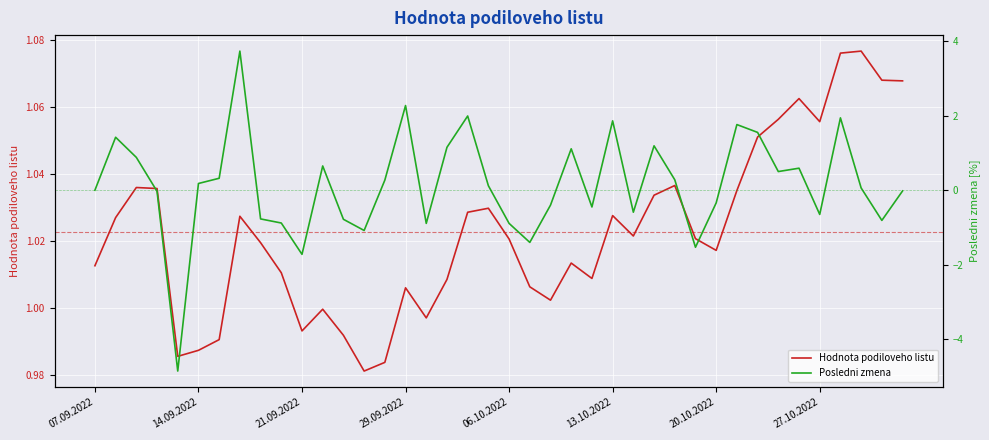

What is the sum of all Posledni zmena values?

5.7